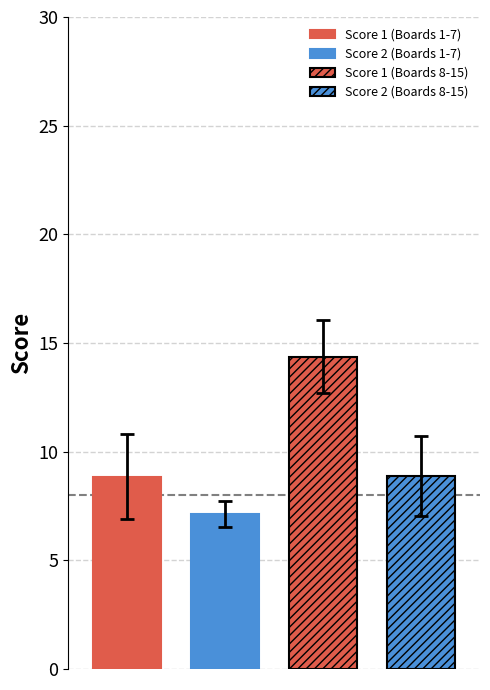

How many distinct data groups are displayed?

4